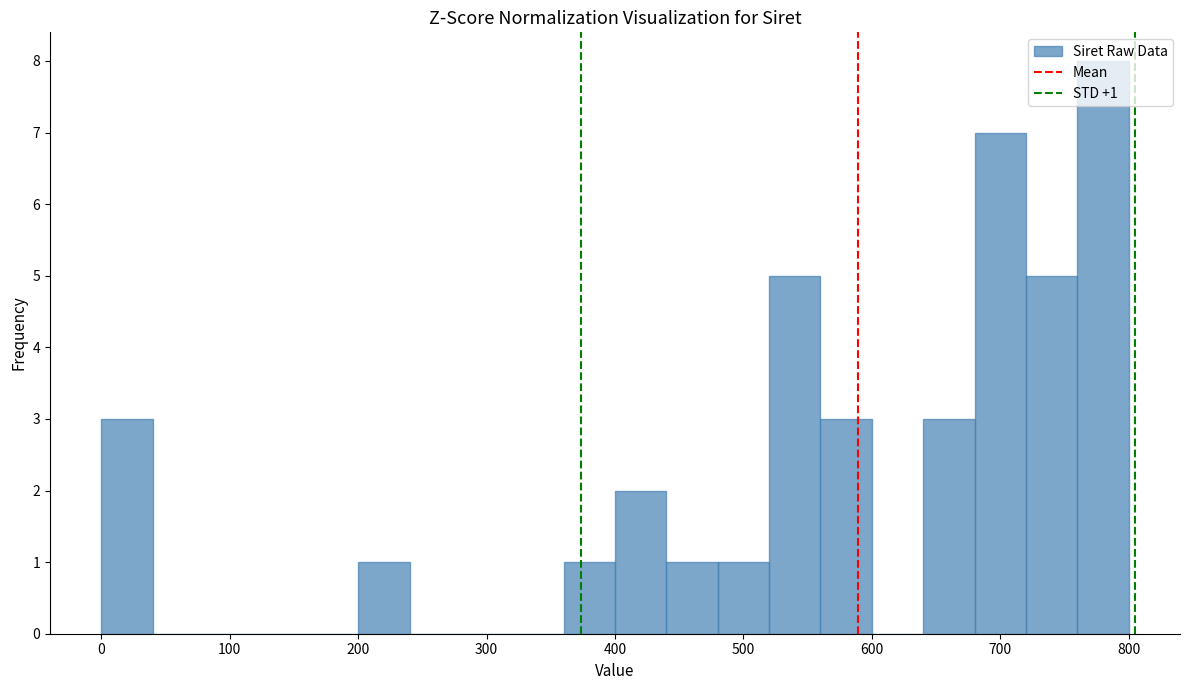

Over which range of the x-axis is the bar tallest?

760 to 800